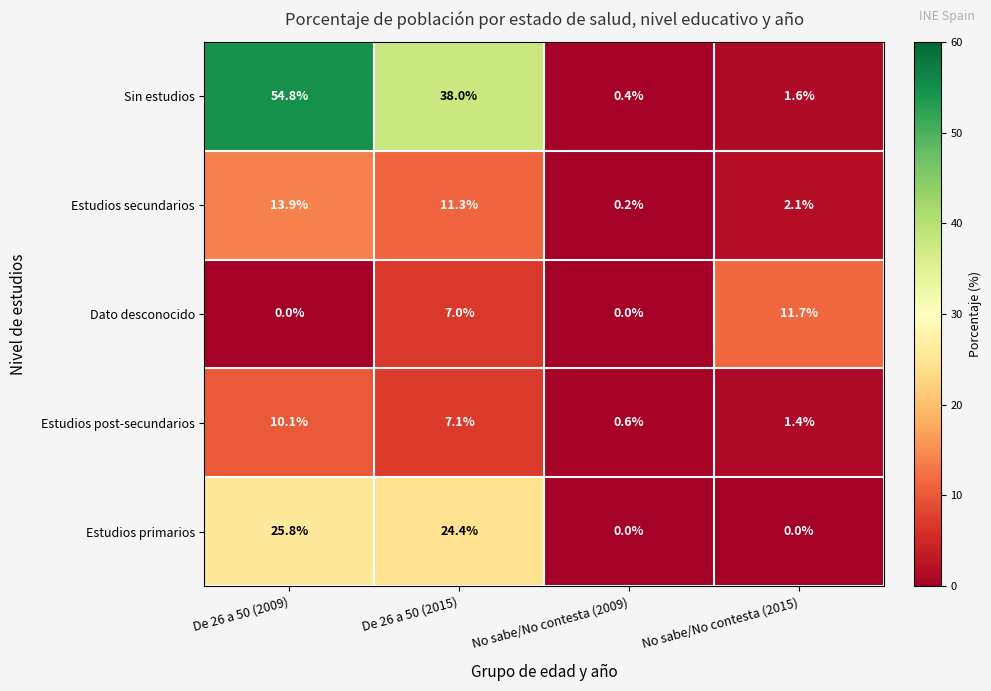

Which category has the highest value in the Estudios secundarios series?

De 26 a 50 (2009)